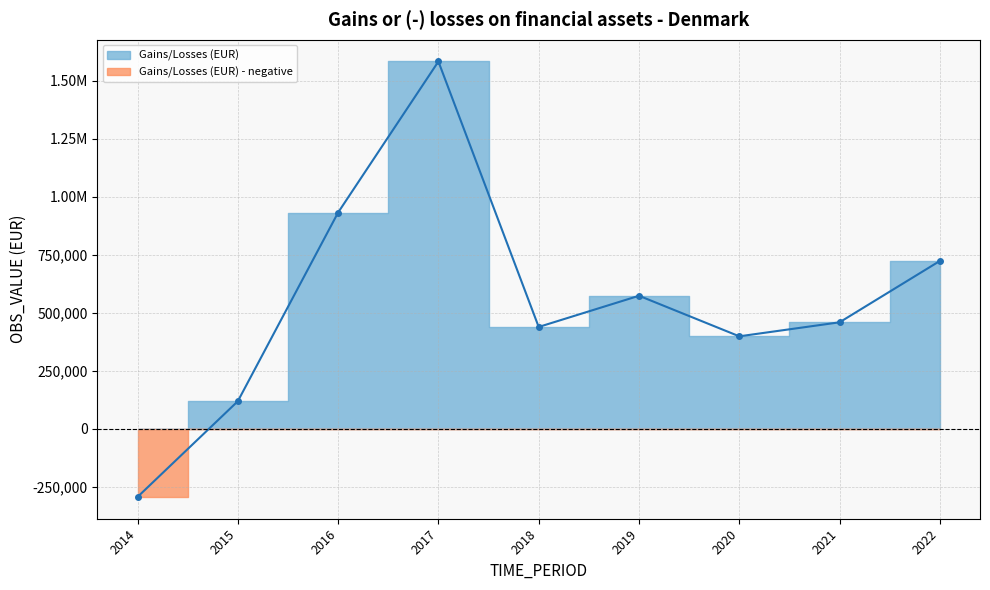

True or false: there are more than 0 points higher than both neighbors.

True